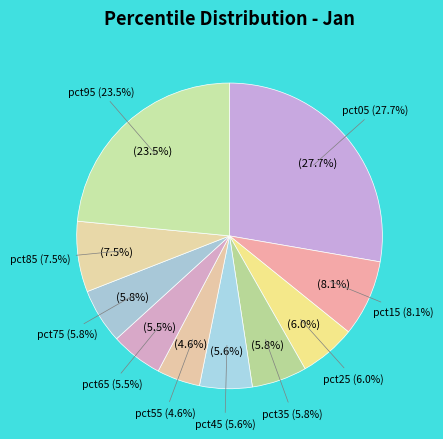

What percentage is NOT represented by pct85?

92.5%